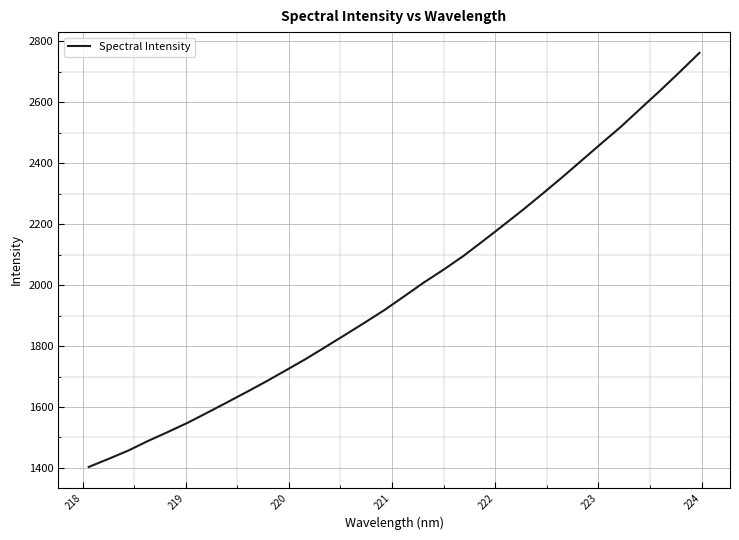

What is the minimum value shown in the chart?

1403.3